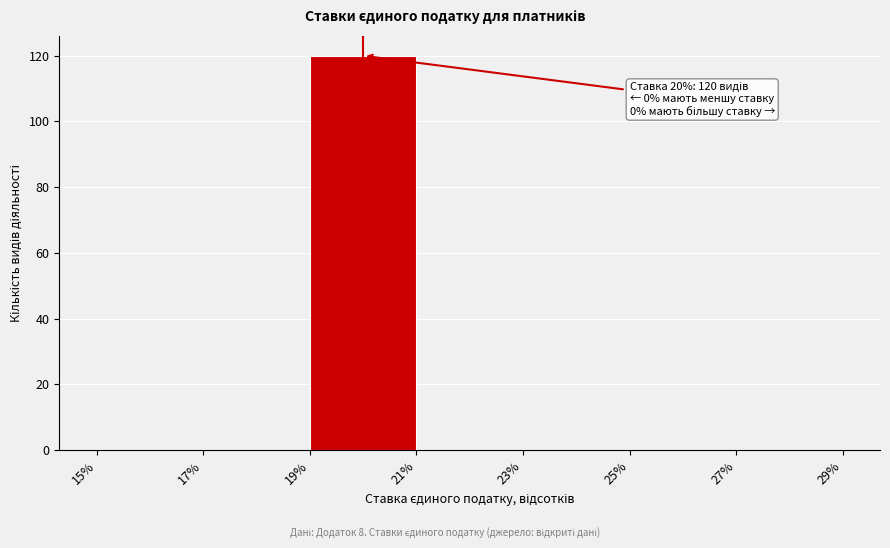

Over which range of the x-axis is the bar tallest?

19% to 21%